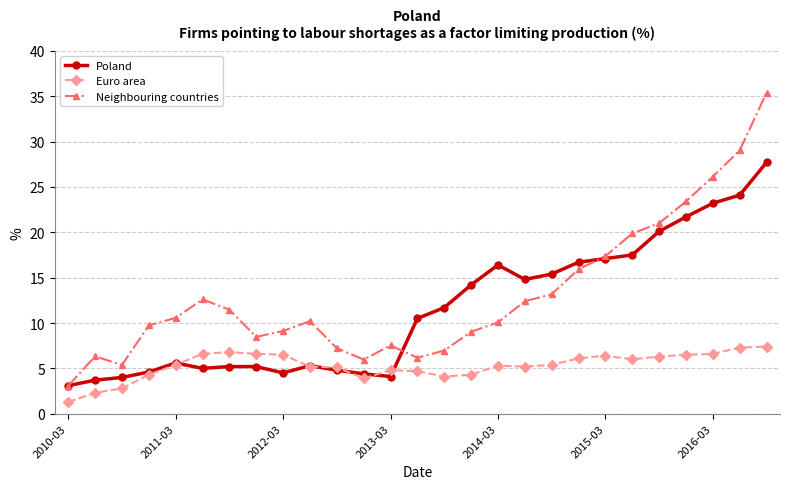

True or false: Euro area and Neighbouring countries intersect in this chart.

False